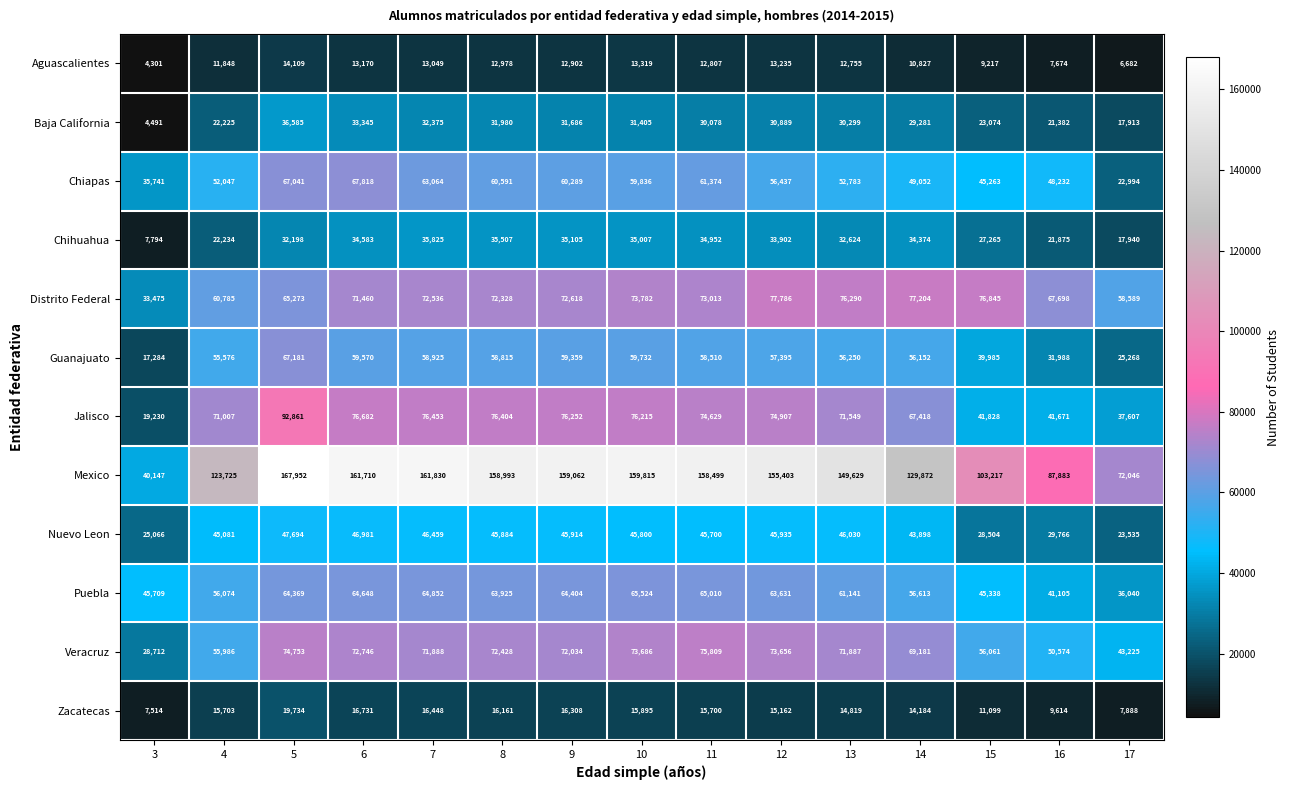

How many data points in Baja California are less than 30299?

7